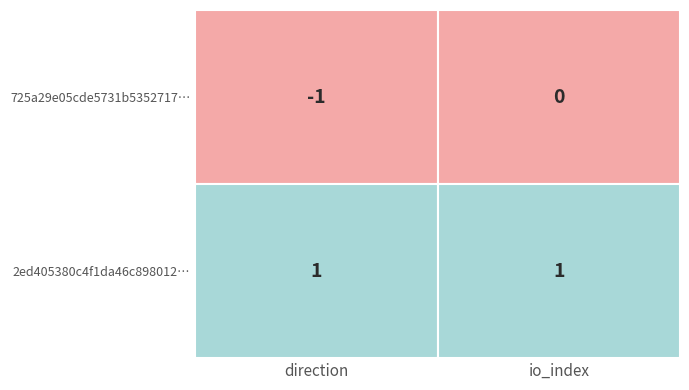

How many values in 725a29e05cde5731b535271774996bf0b9c7378 are below zero?

1